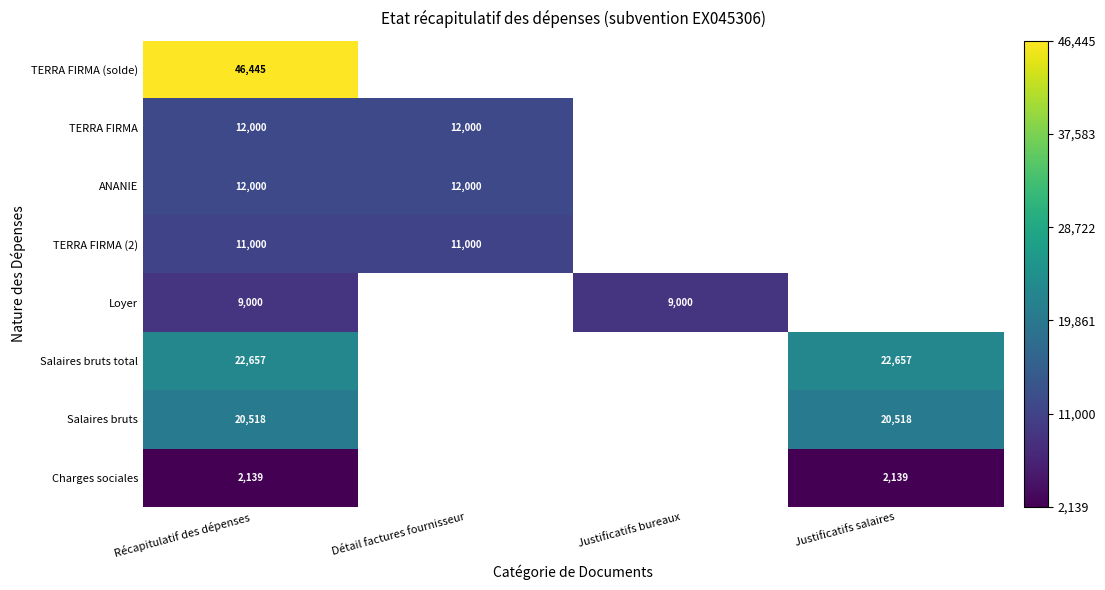

Count the number of data series in this chart.

8